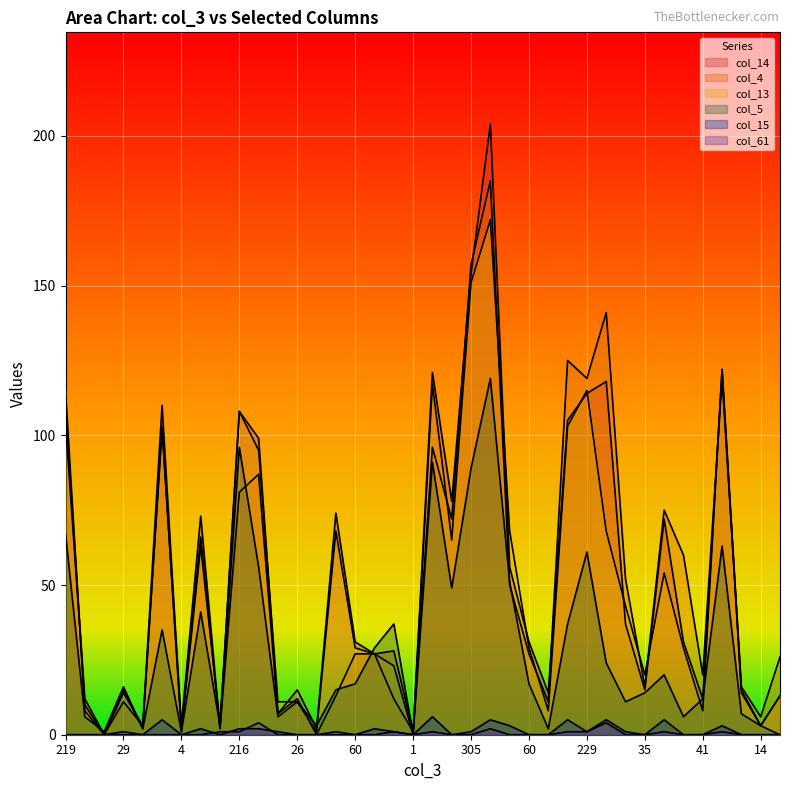

Which series has the largest range (max minus min)?

col_14